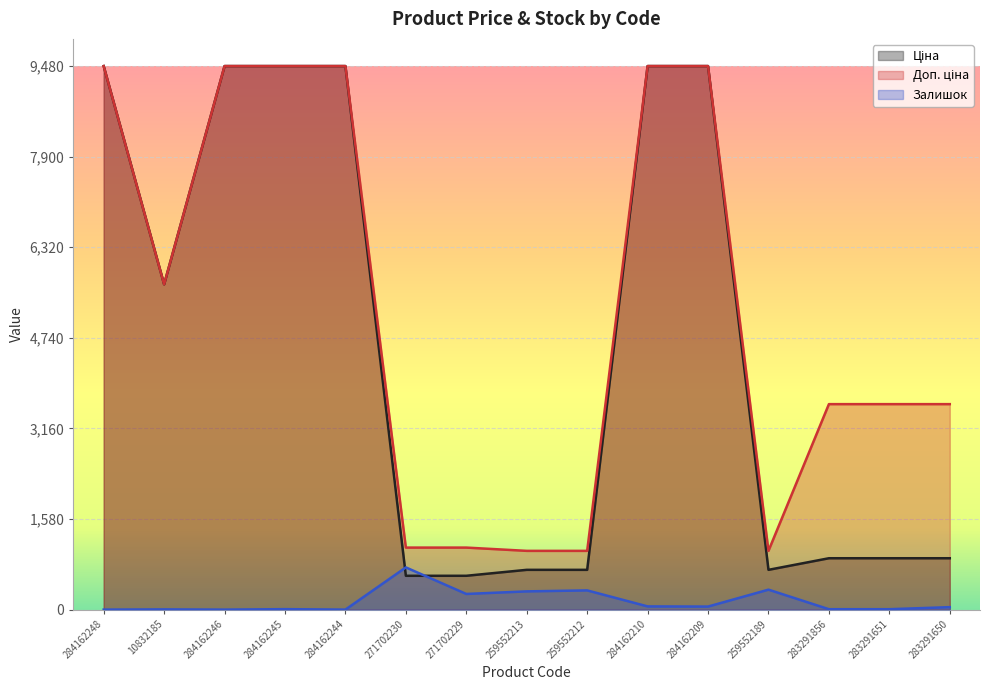

What is the label of the 13th point from the left?

283291856